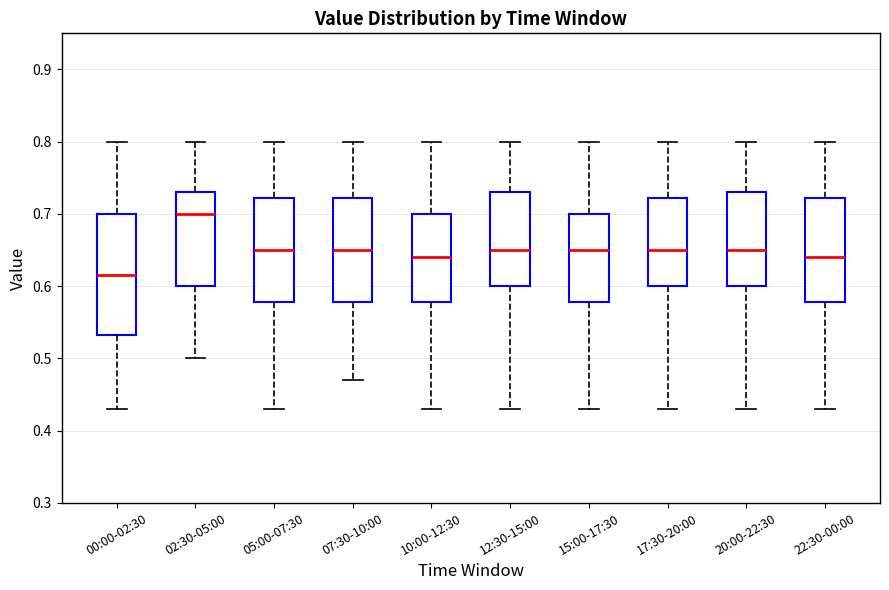

Reading left to right, transcribe this box plot: for each box, give where its median line is, the range the box spans, and where its two whiskers end, as read against the y-axis. The values are not printed on the chart, so give them approximately, as read against the axis.

00:00-02:30: median 0.62, box 0.53 to 0.70, whiskers 0.43 to 0.80
02:30-05:00: median 0.70, box 0.60 to 0.73, whiskers 0.50 to 0.80
05:00-07:30: median 0.65, box 0.58 to 0.72, whiskers 0.43 to 0.80
07:30-10:00: median 0.65, box 0.58 to 0.72, whiskers 0.47 to 0.80
10:00-12:30: median 0.64, box 0.58 to 0.70, whiskers 0.43 to 0.80
12:30-15:00: median 0.65, box 0.60 to 0.73, whiskers 0.43 to 0.80
15:00-17:30: median 0.65, box 0.58 to 0.70, whiskers 0.43 to 0.80
17:30-20:00: median 0.65, box 0.60 to 0.72, whiskers 0.43 to 0.80
20:00-22:30: median 0.65, box 0.60 to 0.73, whiskers 0.43 to 0.80
22:30-00:00: median 0.64, box 0.58 to 0.72, whiskers 0.43 to 0.80